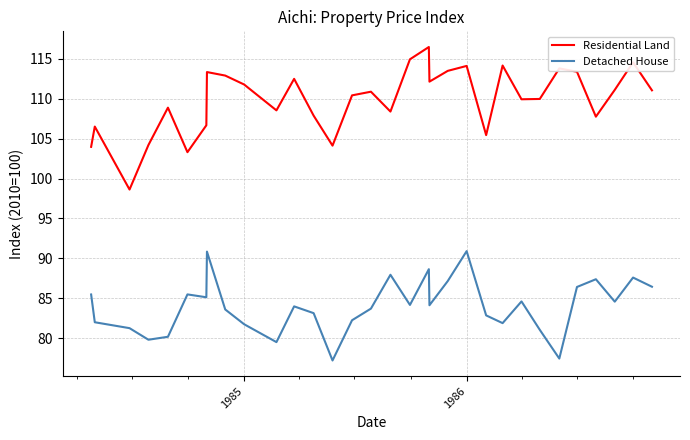

Rank the series by their average value, from lowest to highest.

Detached House, Residential Land